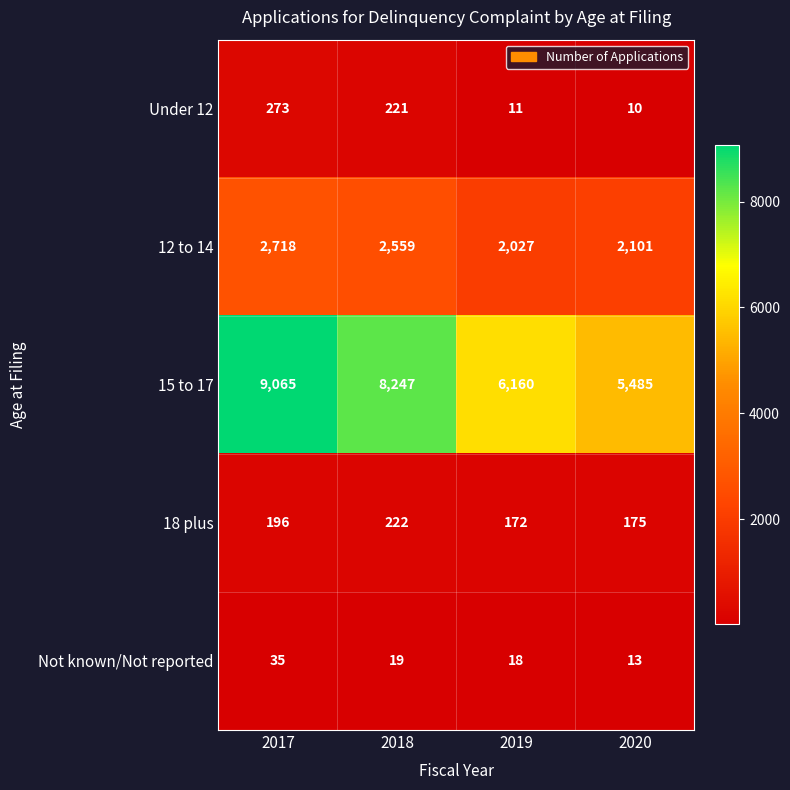

At which label does Not known/Not reported first exceed 19?

2017